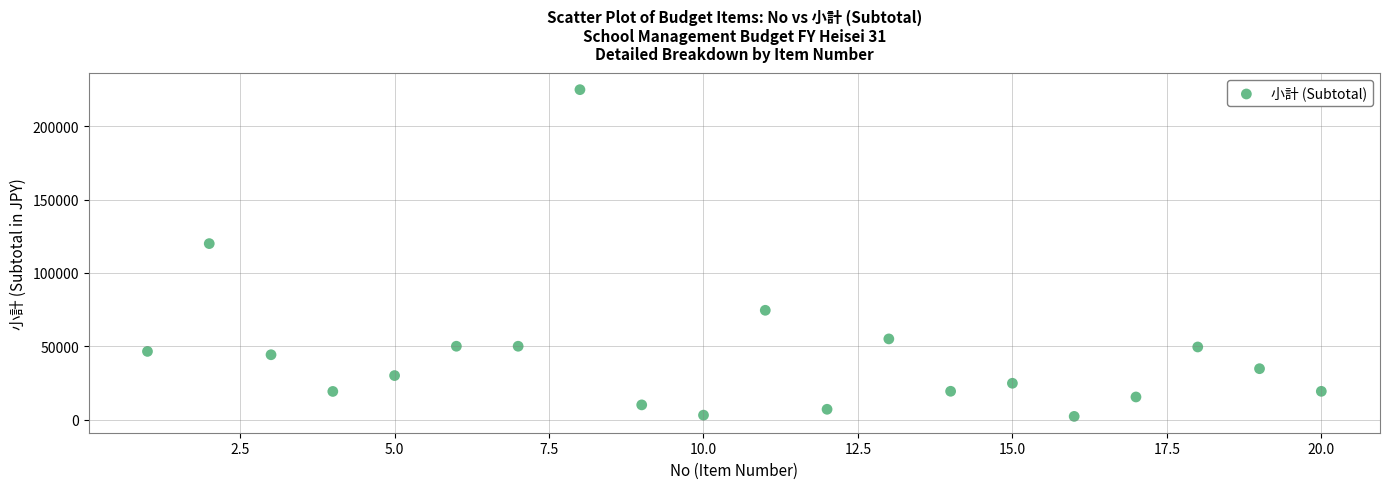

What is the range of Y values (max minus min)?

222844